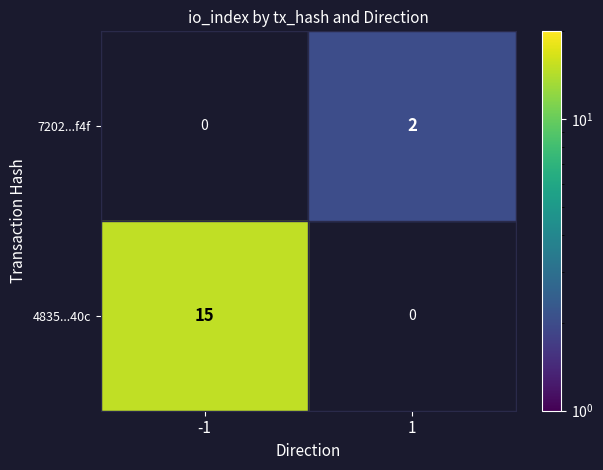

Which series has the largest total across all categories?

4835999da94b6a69e3ba720425c313bcf98e40c